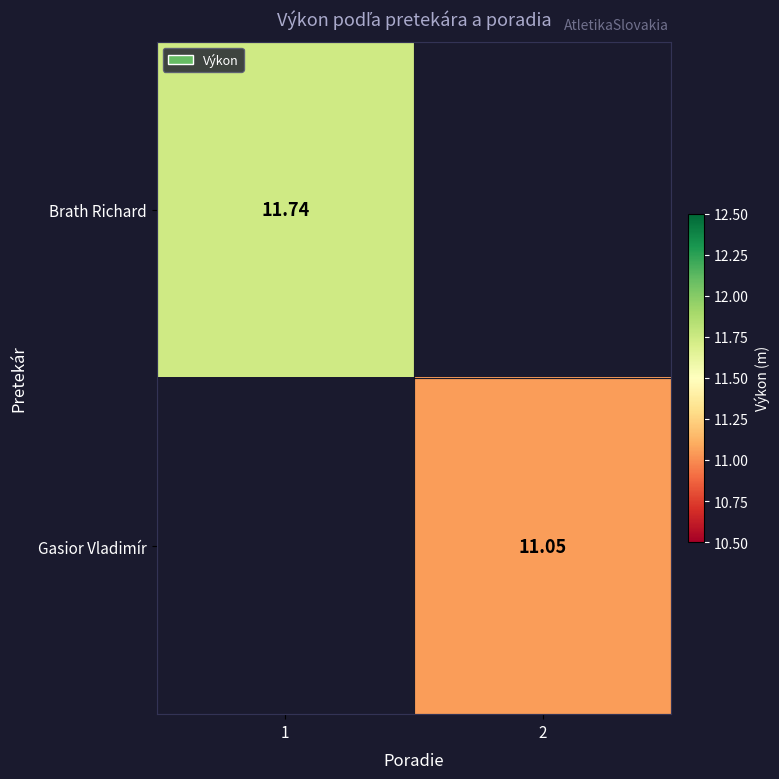

Which label corresponds to the largest value in the chart?

1